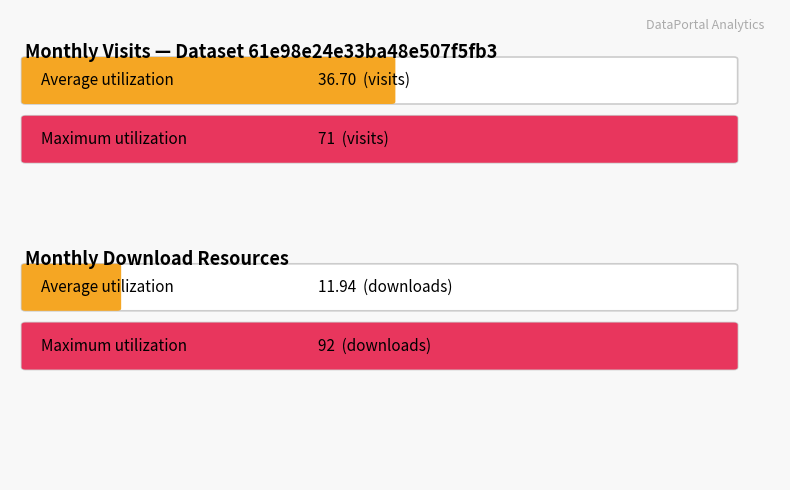

At how many categories does at least one series exceed 62?

2